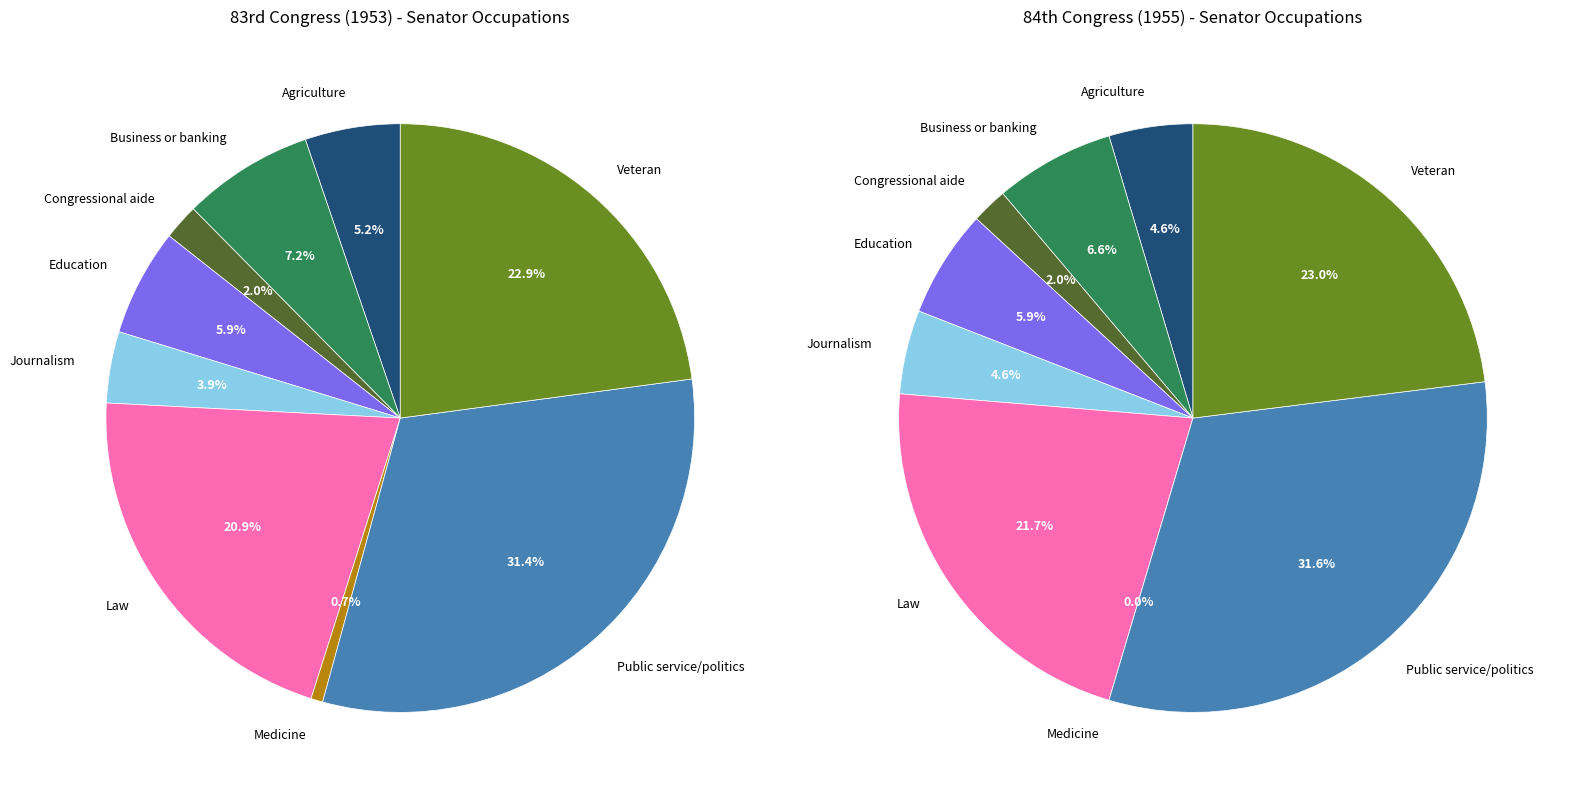

Which slice is the largest?

Public service/politics